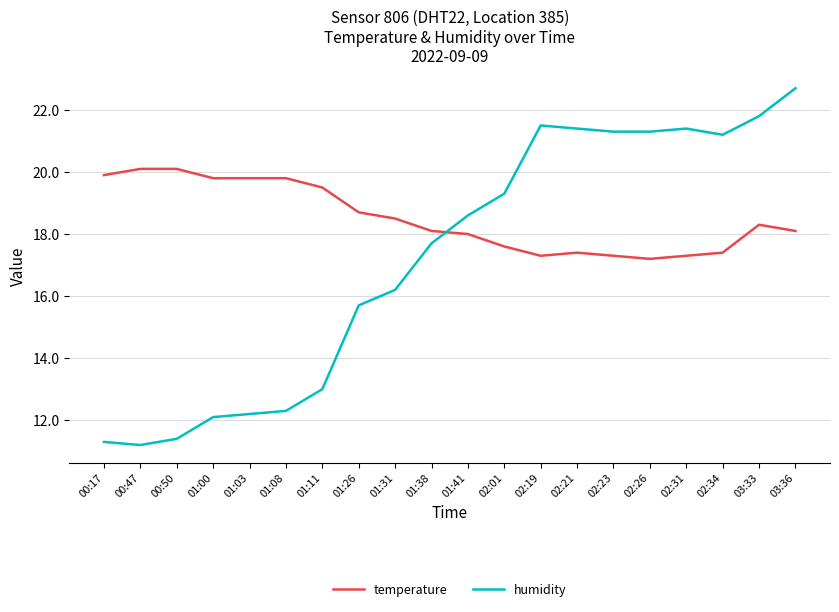

Reading left to right, transcribe all the data shown in this chart.

temperature: 00:17=19.9	00:47=20.1	00:50=20.1	01:00=19.8	01:03=19.8	01:08=19.8	01:11=19.5	01:26=18.7	01:31=18.5	01:38=18.1	01:41=18.0	02:01=17.6	02:19=17.3	02:21=17.4	02:23=17.3	02:26=17.2	02:31=17.3	02:34=17.4	03:33=18.3	03:36=18.1
humidity: 00:17=11.3	00:47=11.2	00:50=11.4	01:00=12.1	01:03=12.2	01:08=12.3	01:11=13.0	01:26=15.7	01:31=16.2	01:38=17.7	01:41=18.6	02:01=19.3	02:19=21.5	02:21=21.4	02:23=21.3	02:26=21.3	02:31=21.4	02:34=21.2	03:33=21.8	03:36=22.7